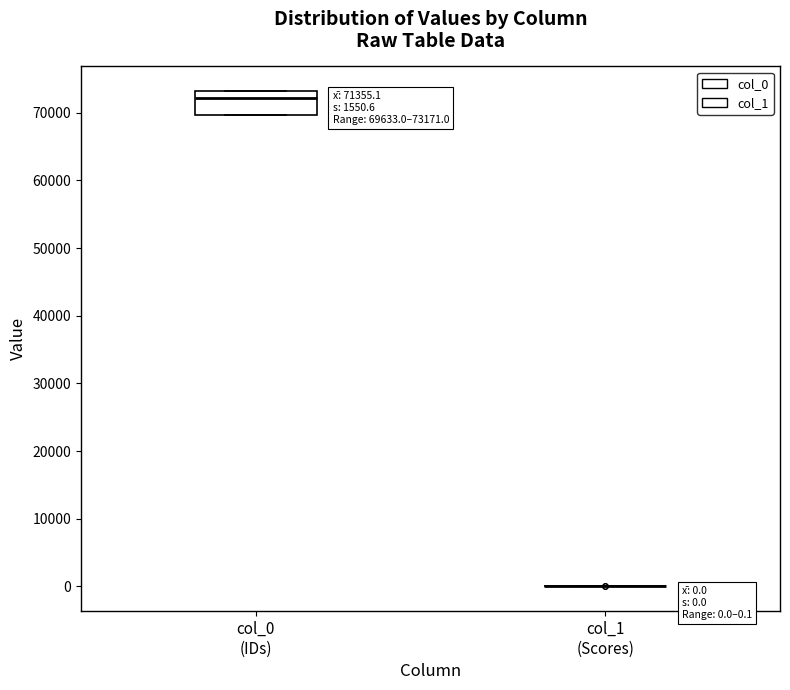

Which box is the tallest, from its lower edge to its upper edge?

col_0 (IDs)